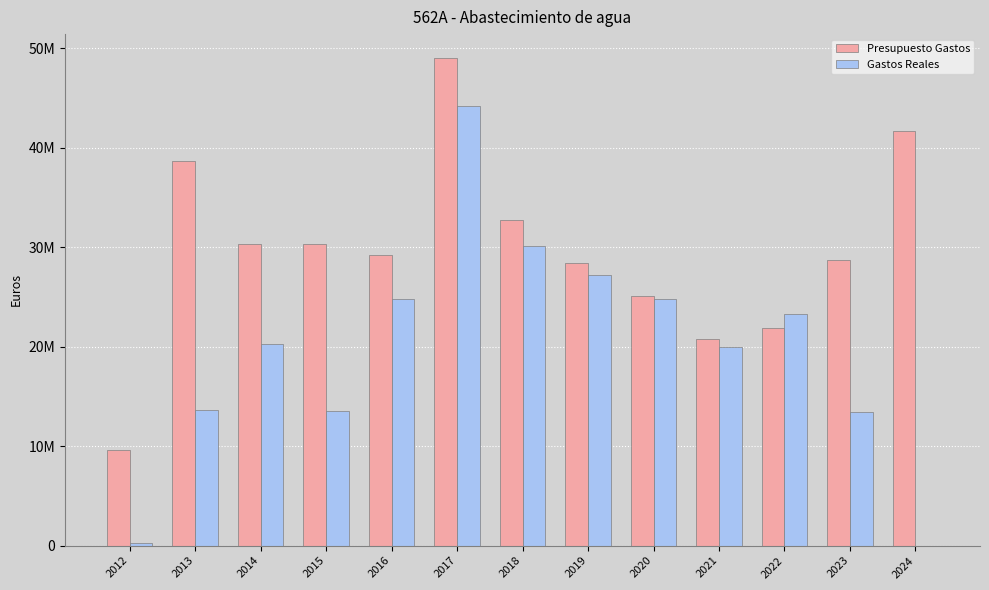

What is the difference between the maximum and minimum values in the Gastos Reales series?

44142596.9